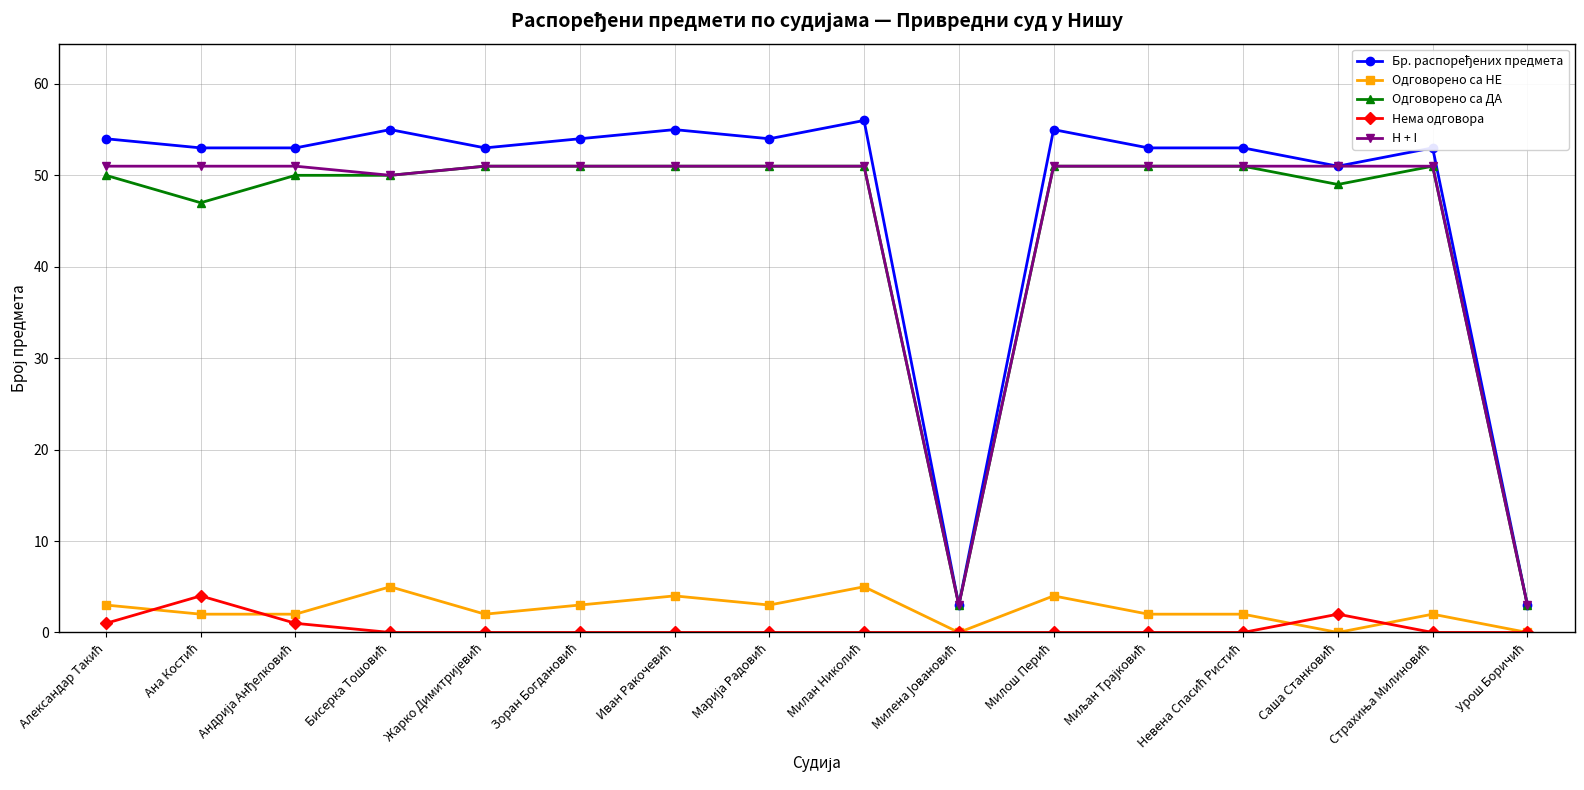

At how many categories does at least one series exceed 21?

14